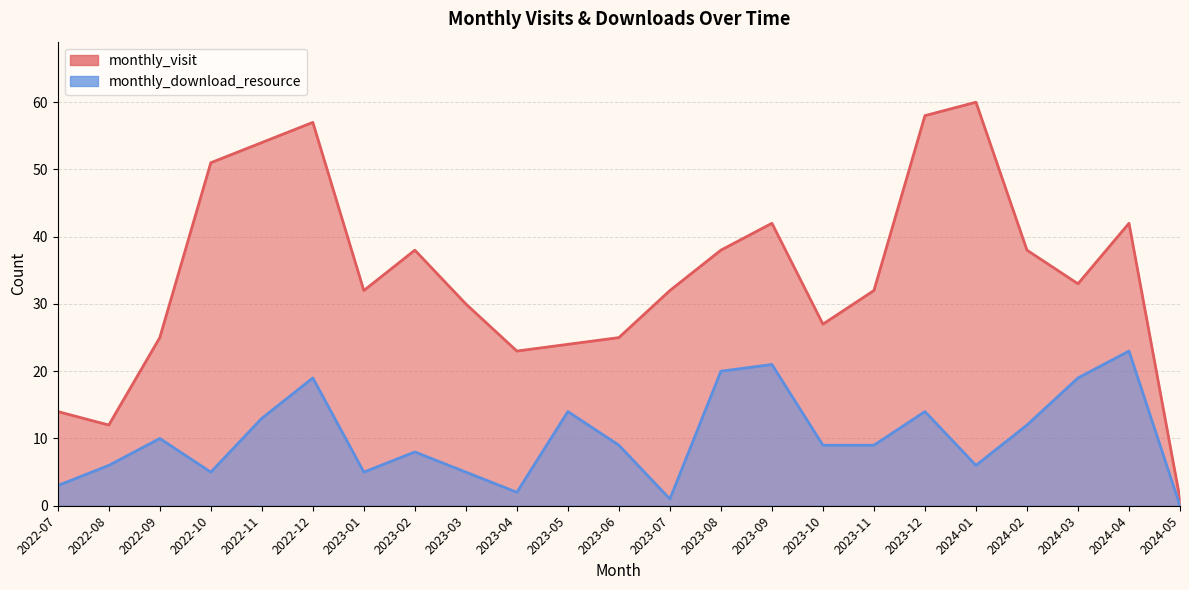

At which label does monthly_download_resource first exceed 9?

2022-09